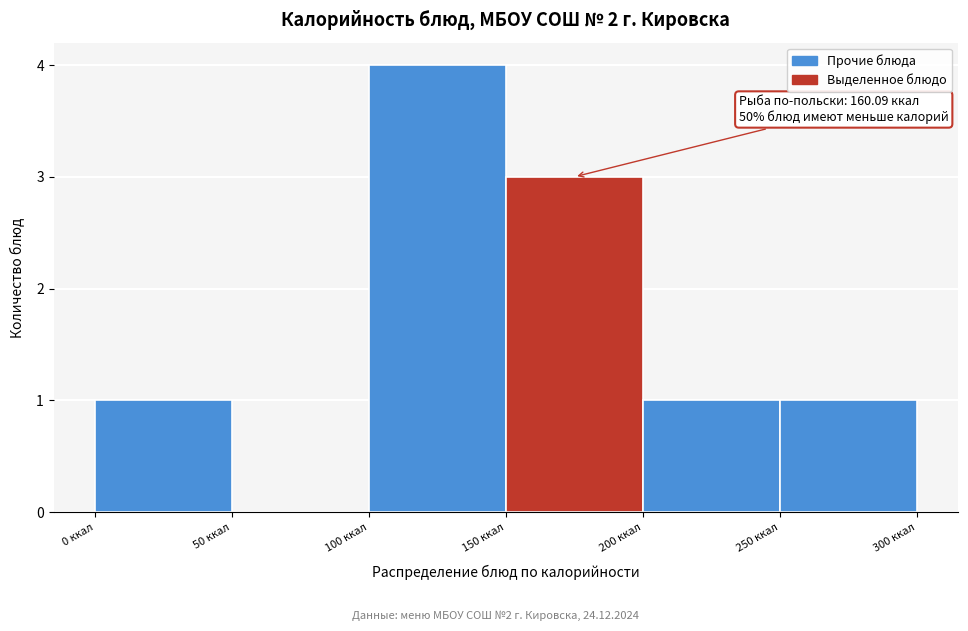

Which range on the x-axis has the tallest bar?

100 to 150